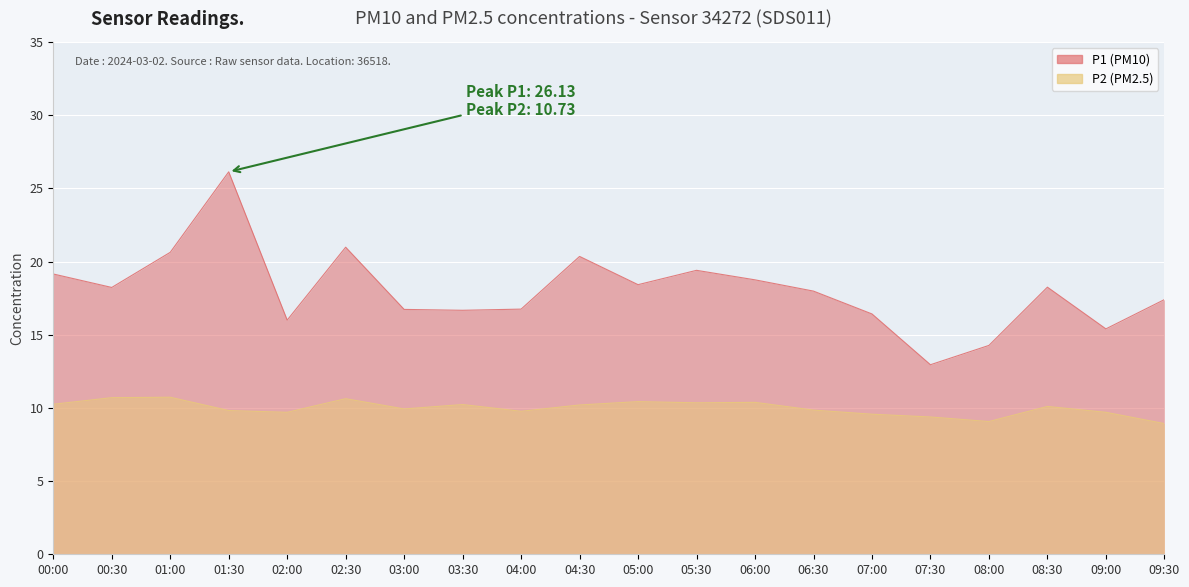

True or false: P2 and P1 cross at least once.

False